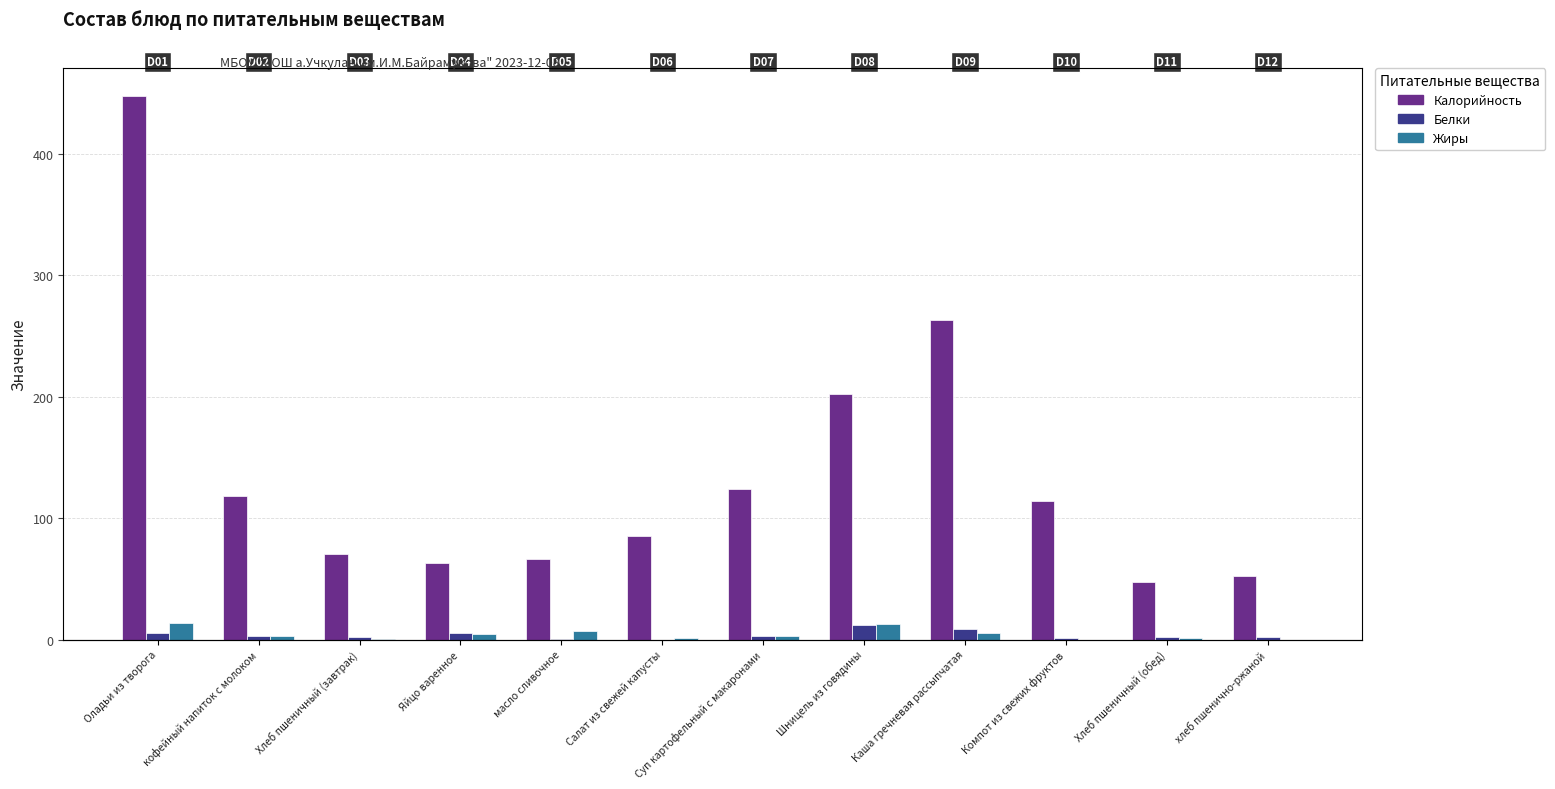

Is it true that Калорийность equals 118.6 at кофейный напиток с молоком?

True